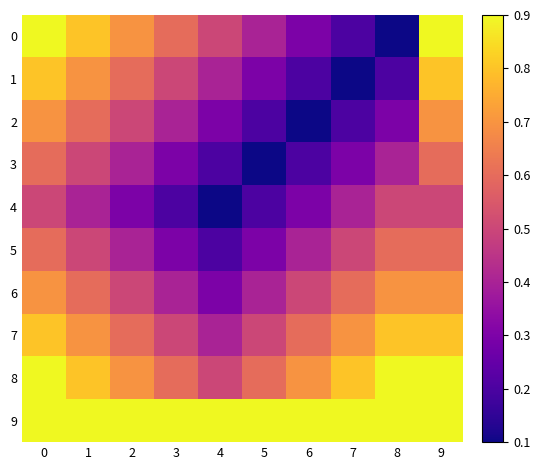

Which has a higher value, 4 or 6?

4